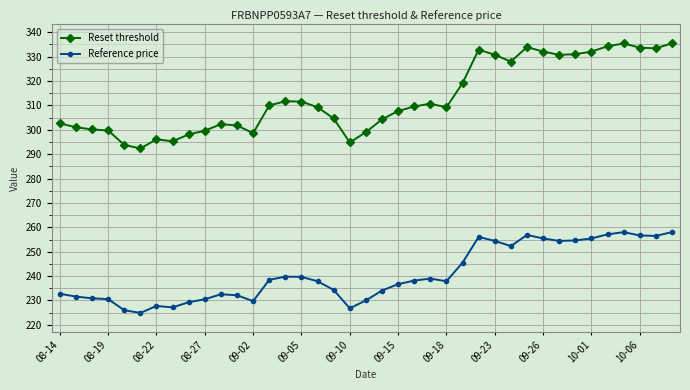

What is the smallest value displayed?

224.9